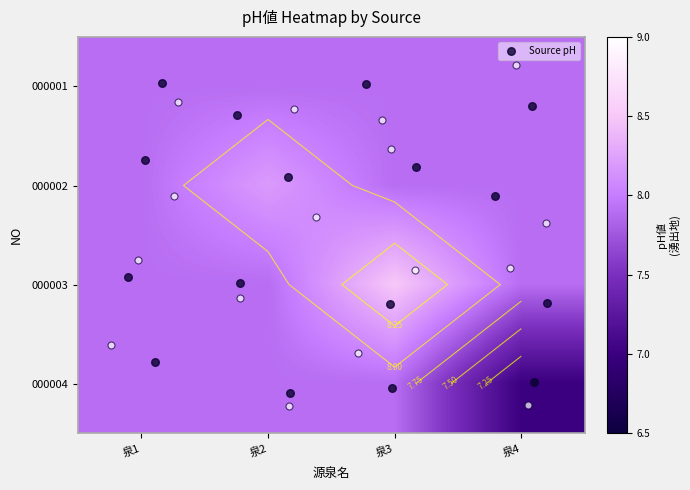

What is the average value of the 000002 series?

8.0